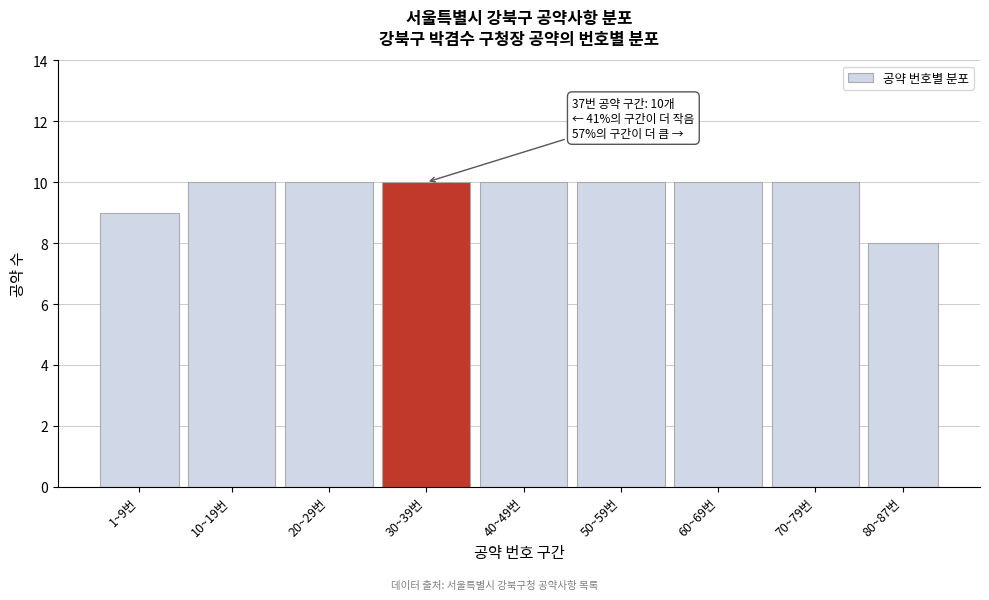

Reading left to right, extract all data points from this chart.

1~9번=9	10~19번=10	20~29번=10	30~39번=10	40~49번=10	50~59번=10	60~69번=10	70~79번=10	80~87번=8